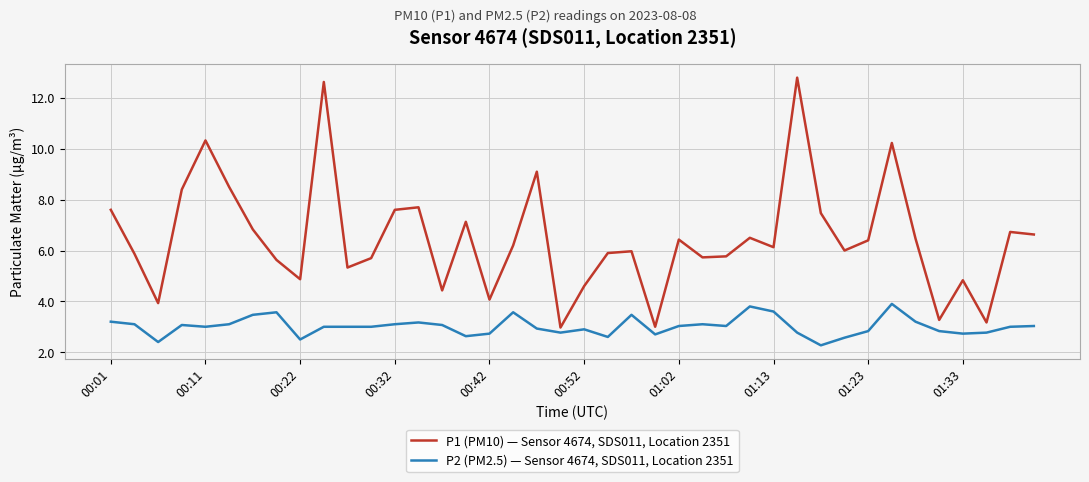

Rank the series by their maximum value, from lowest to highest.

P2 (PM2.5) — Sensor 4674, SDS011, Location 2351, P1 (PM10) — Sensor 4674, SDS011, Location 2351